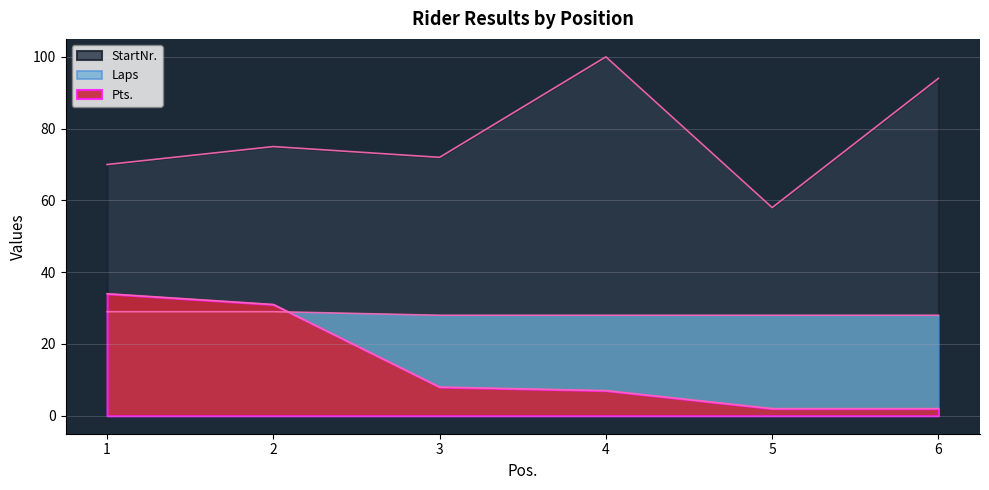

The StartNr. series shows 118 at 2. True or false?

False